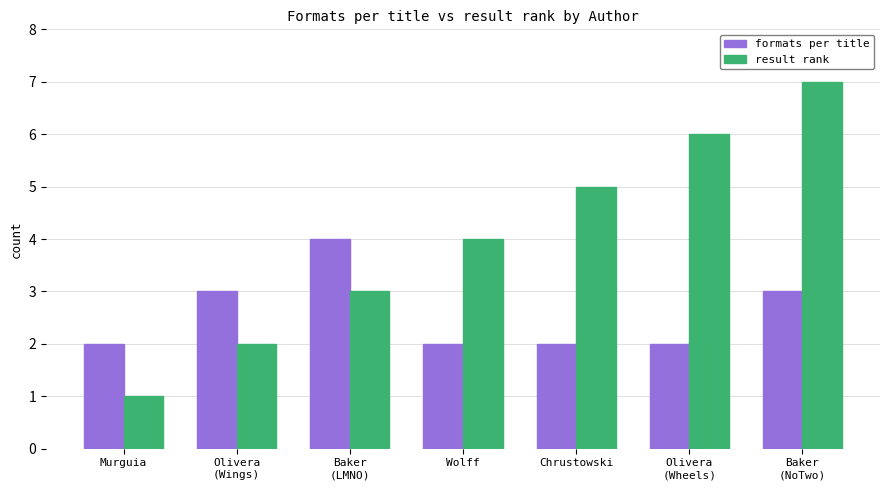

Rank the series at Baker
(LMNO) from lowest to highest value.

result rank, formats per title